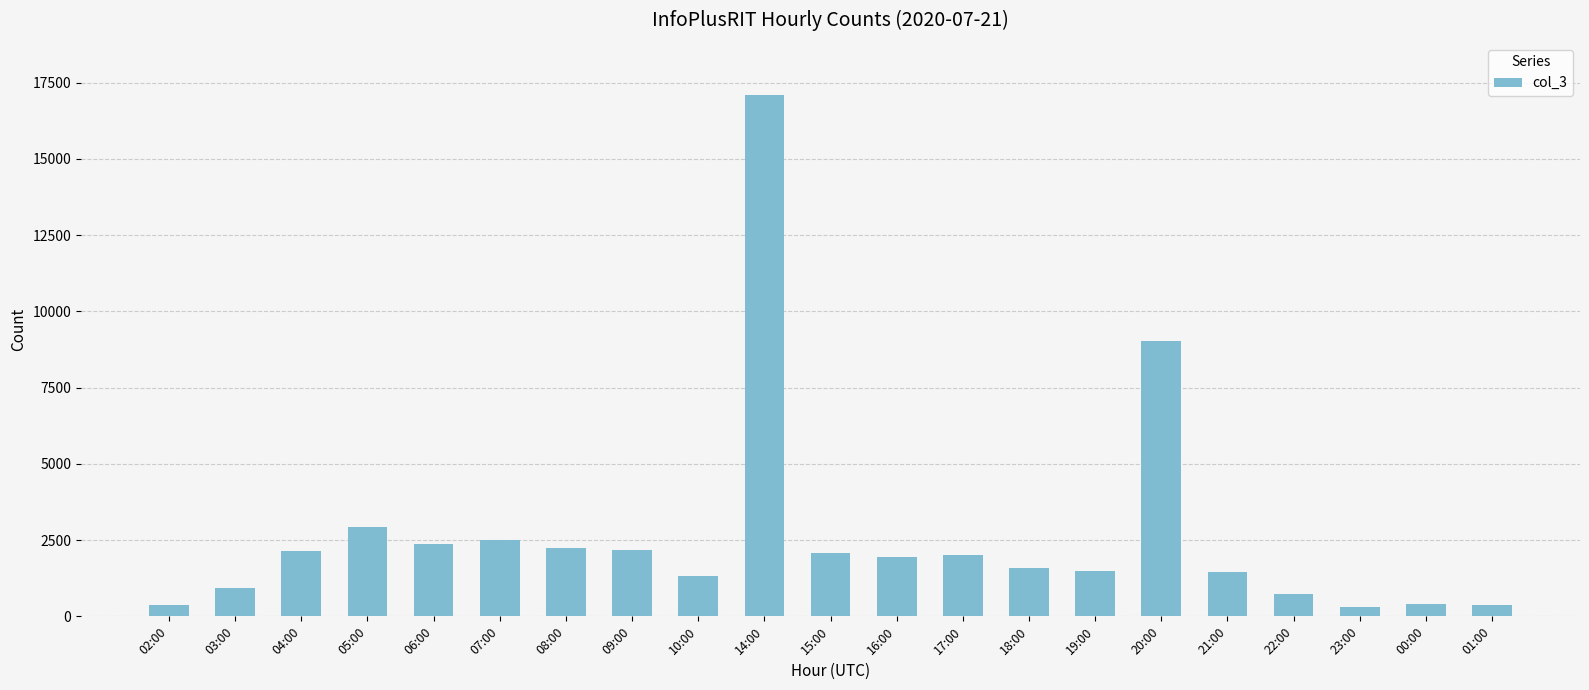

True or false: the data shows 9021 at 20:00.

True